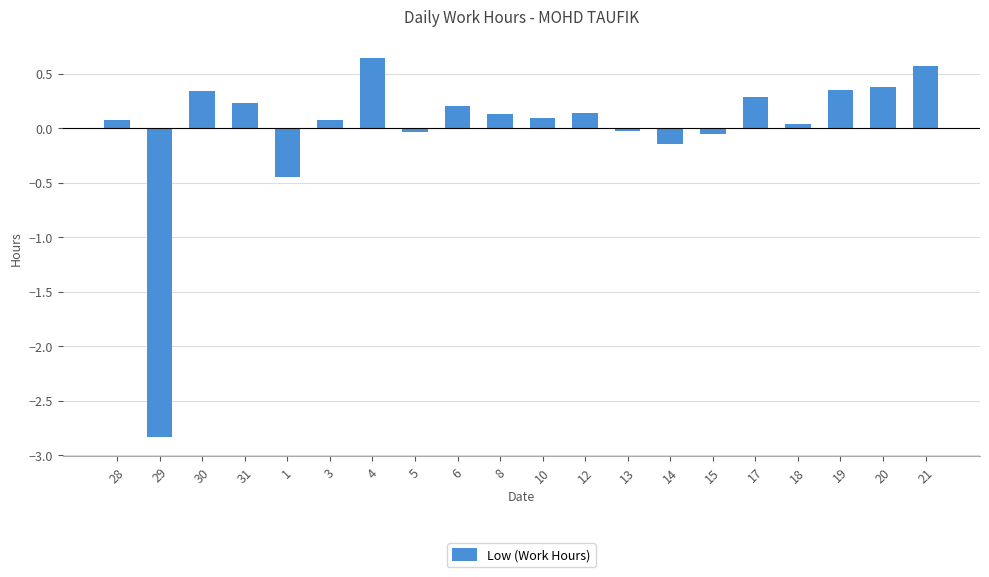

How many positive values are there?

14